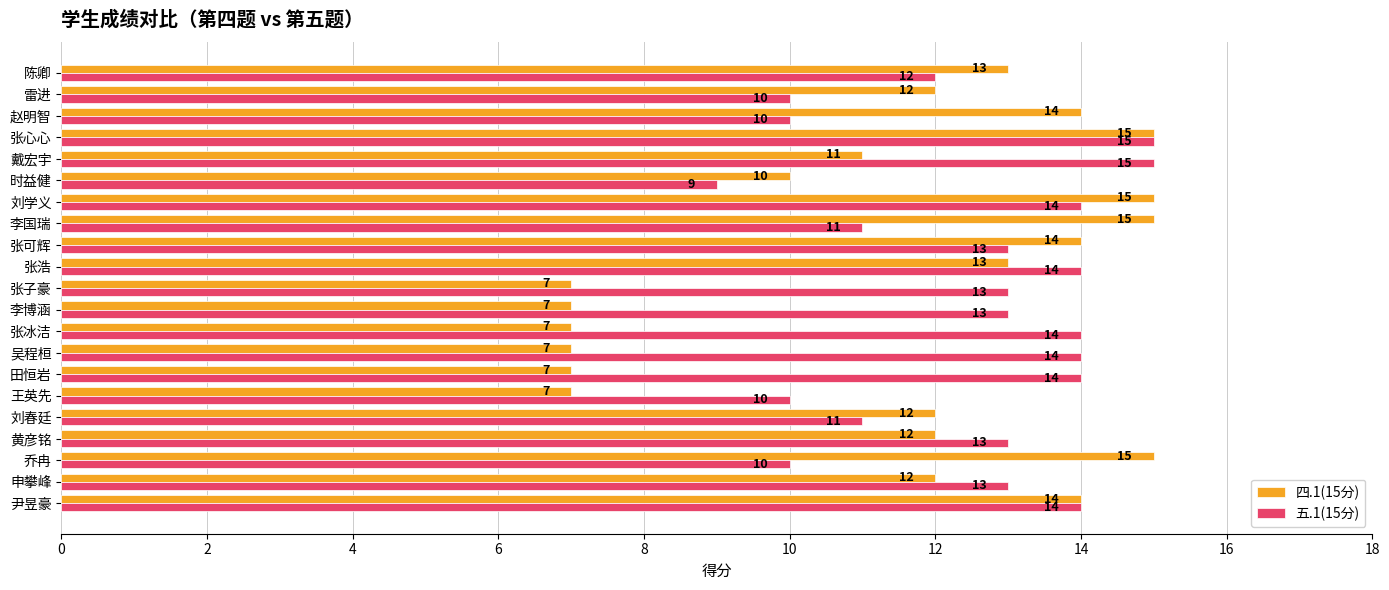

What is the maximum value shown in the chart?

15